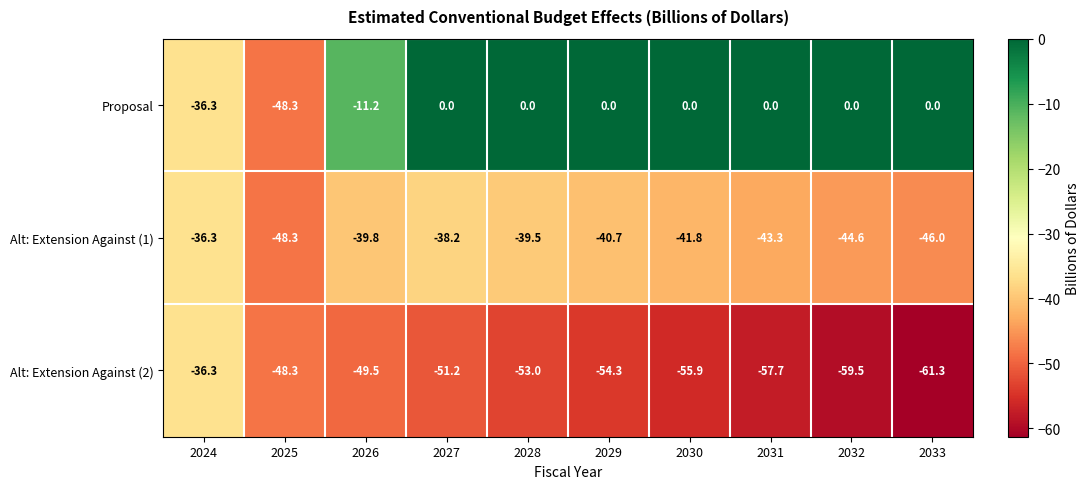

The value of Proposal at 2033 is 0.0. True or false?

True